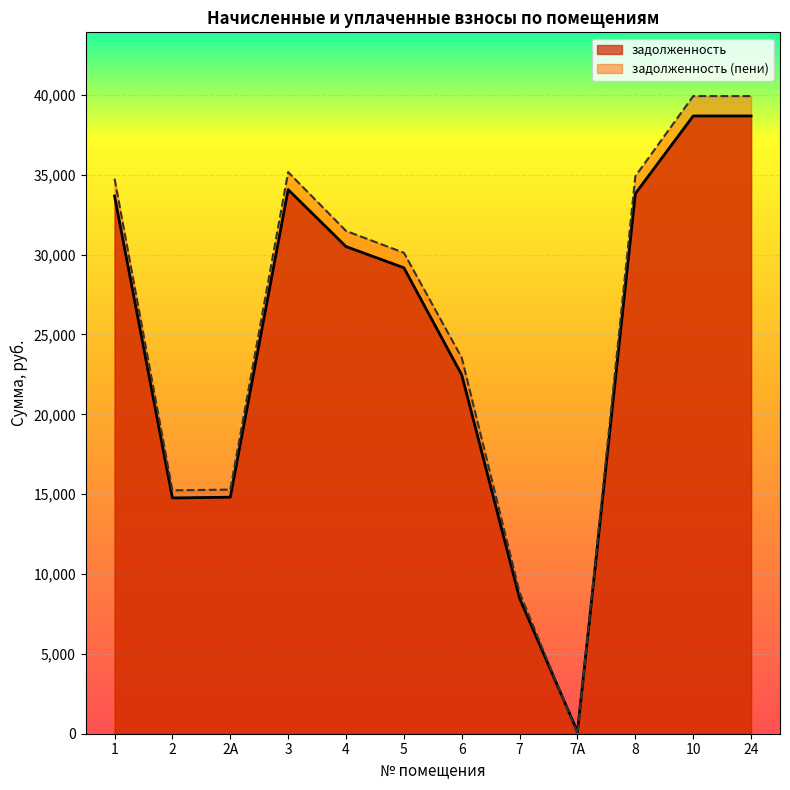

How many values in the задолженность series exceed 30503?

6